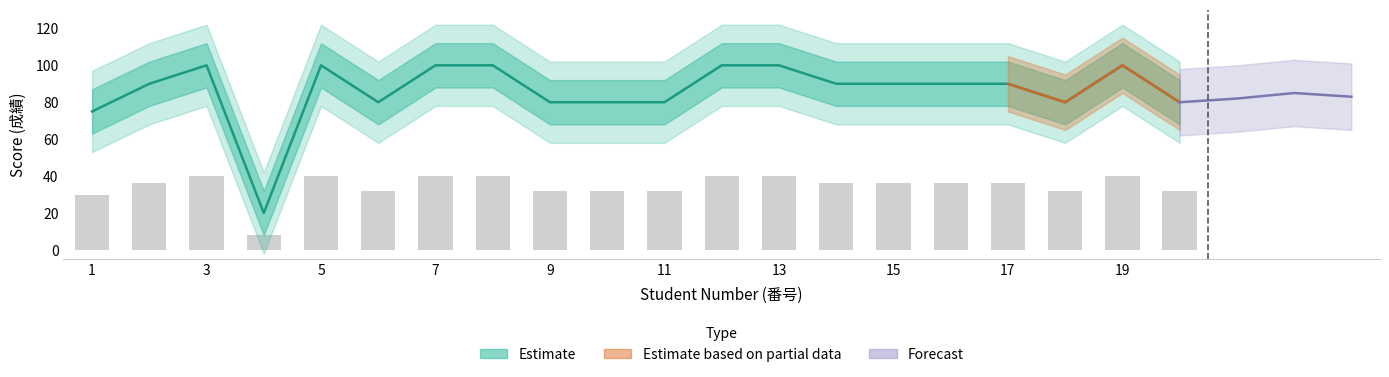

The value at 6 is 80. True or false?

True